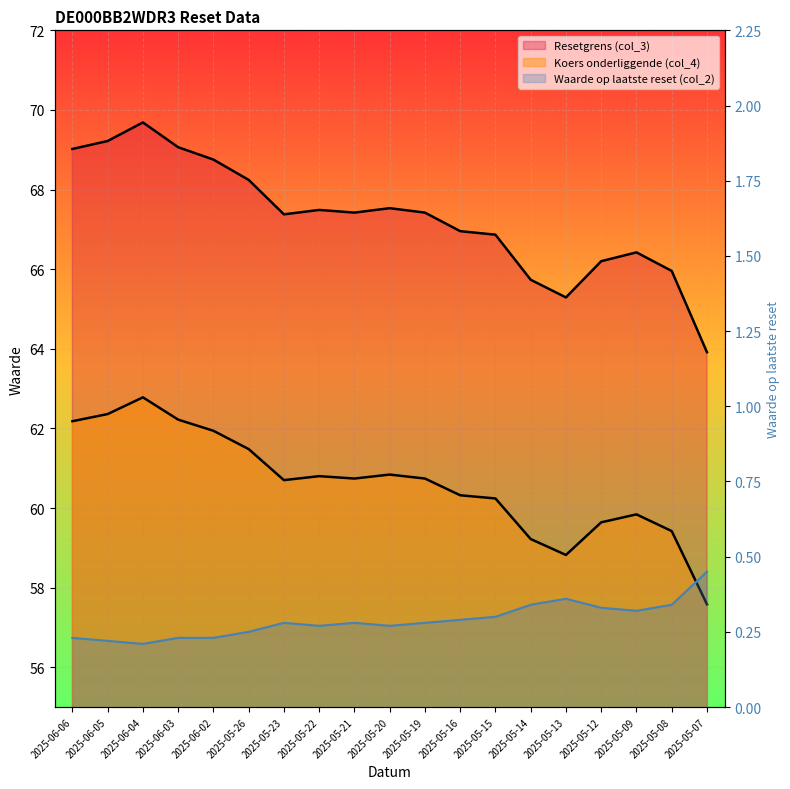

List the labels in order of Resetgrens (col_3) value, largest first.

2025-06-04, 2025-06-05, 2025-06-03, 2025-06-06, 2025-06-02, 2025-05-26, 2025-05-20, 2025-05-22, 2025-05-21, 2025-05-19, 2025-05-23, 2025-05-16, 2025-05-15, 2025-05-09, 2025-05-12, 2025-05-08, 2025-05-14, 2025-05-13, 2025-05-07